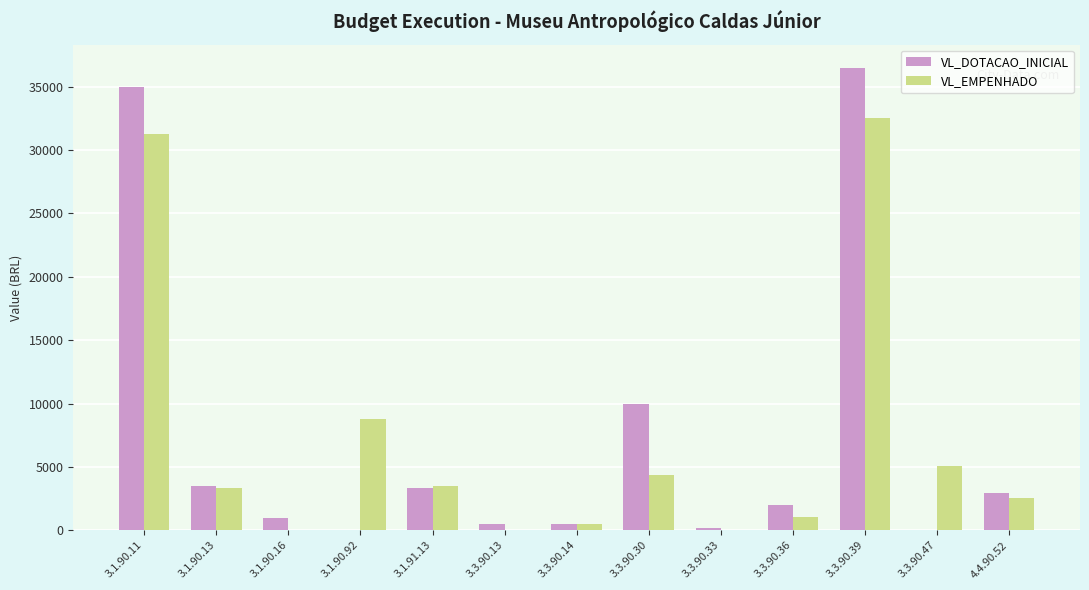

What is the approximate value of VL_DOTACAO_INICIAL at 3.1.90.11?

35000.0